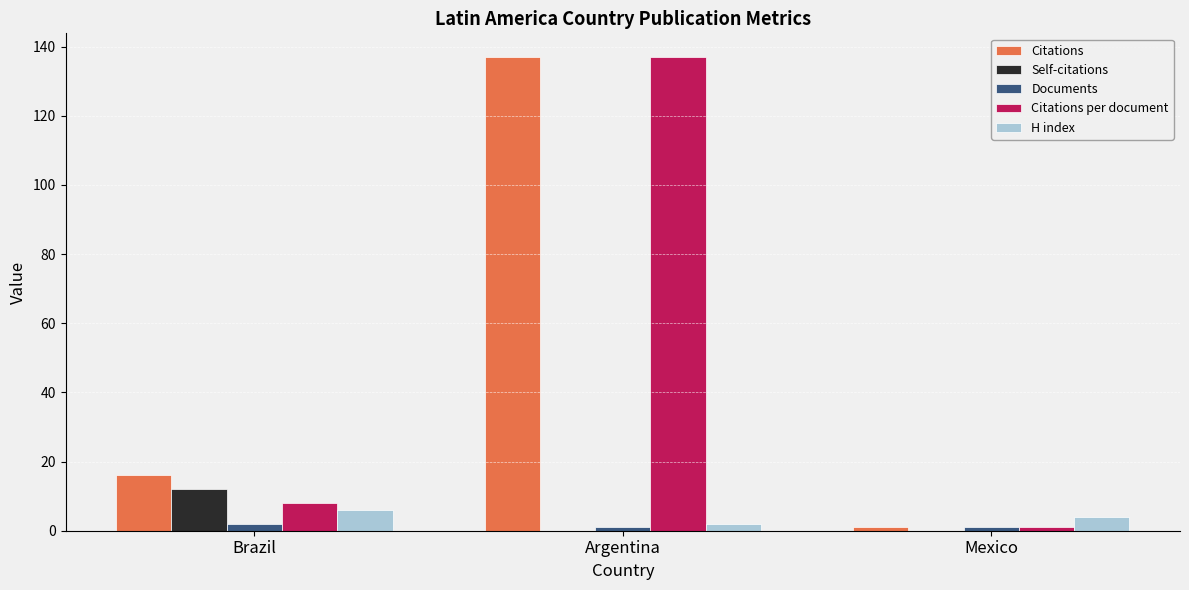

What is the maximum value for Citations per document?

137